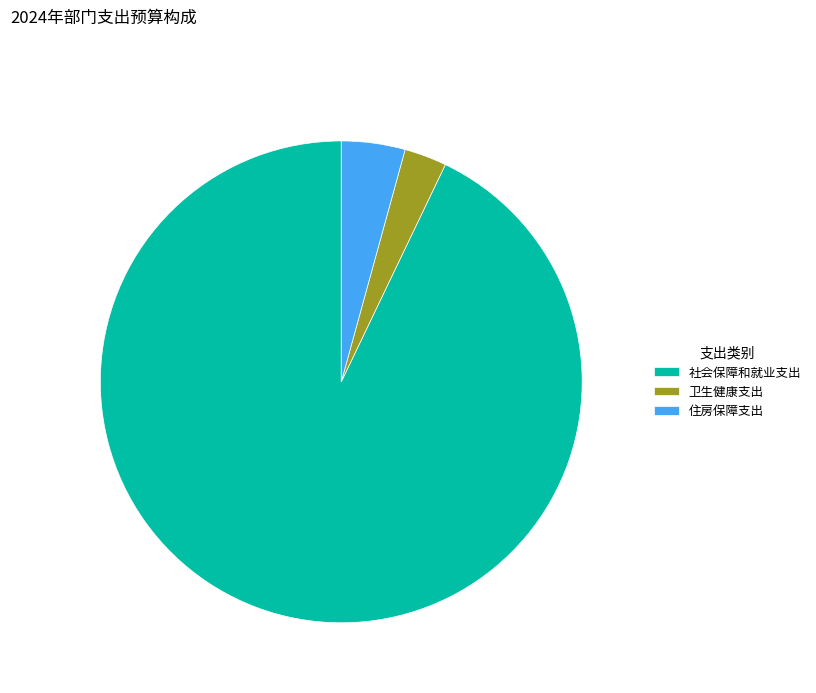

Between 卫生健康支出 and 社会保障和就业支出, which is larger?

社会保障和就业支出